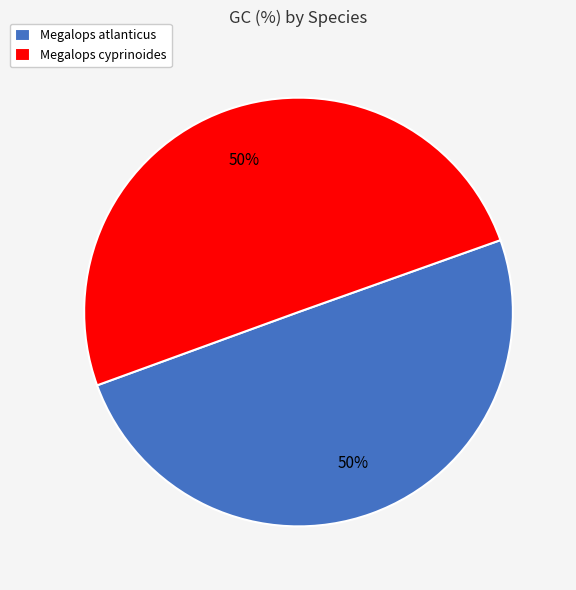

To the nearest percent, what portion does Megalops cyprinoides represent?

50%